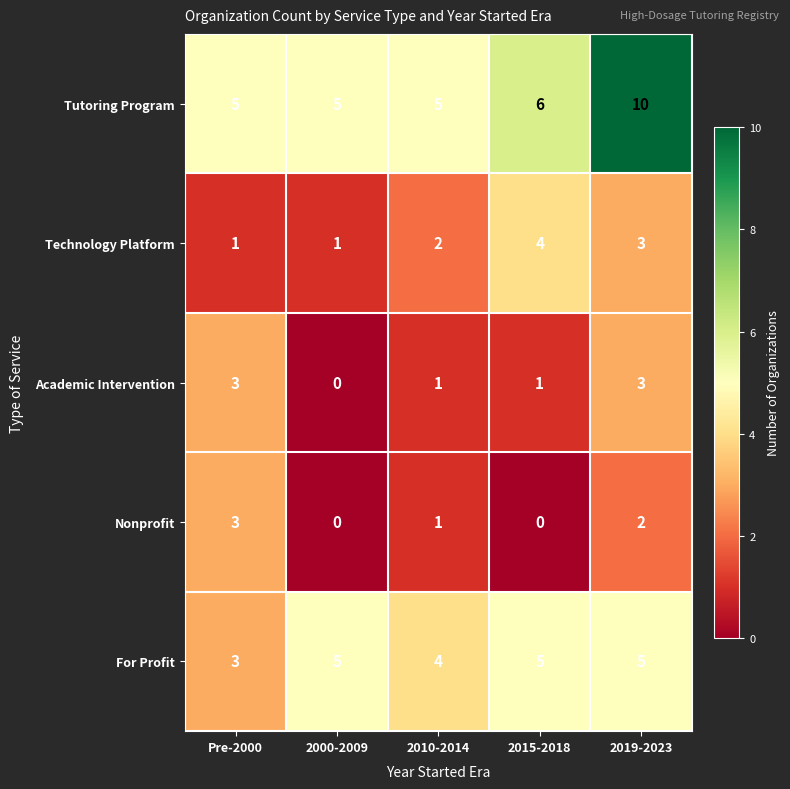

What is the total value across all series at 2015-2018?

16